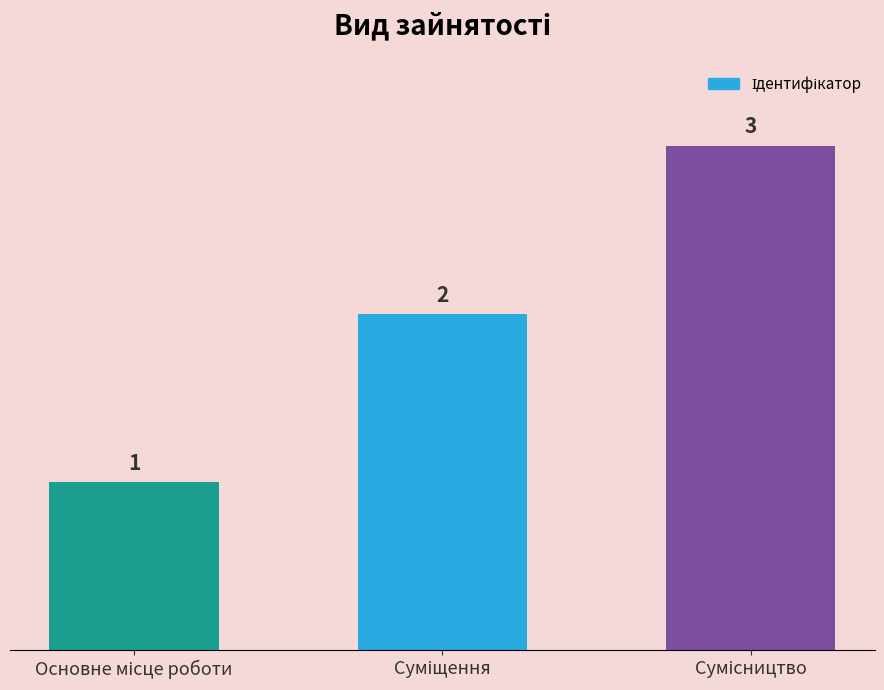

What is the maximum value shown in the chart?

3